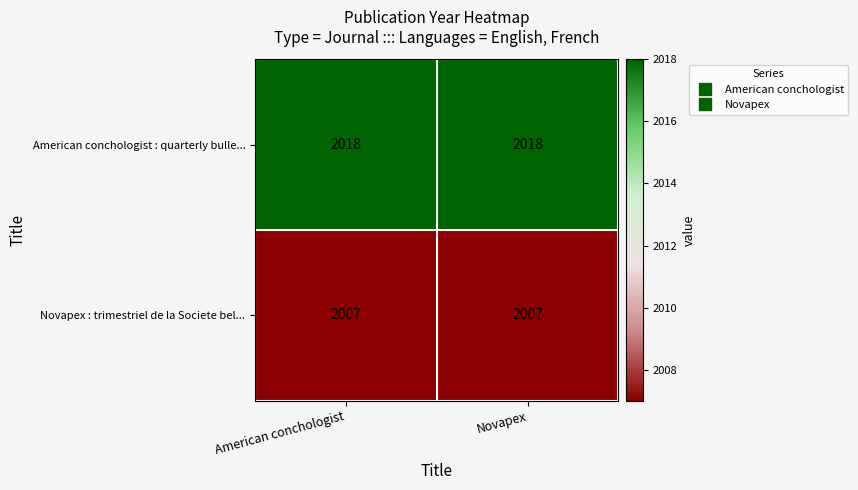

How many data points does each series have?

2